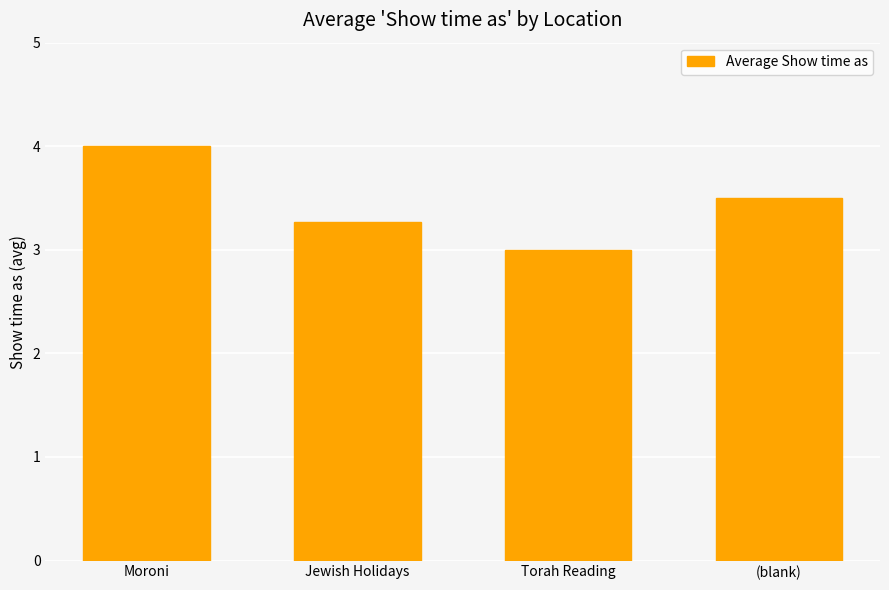

Is it true that the value at Moroni is 0.8?

False